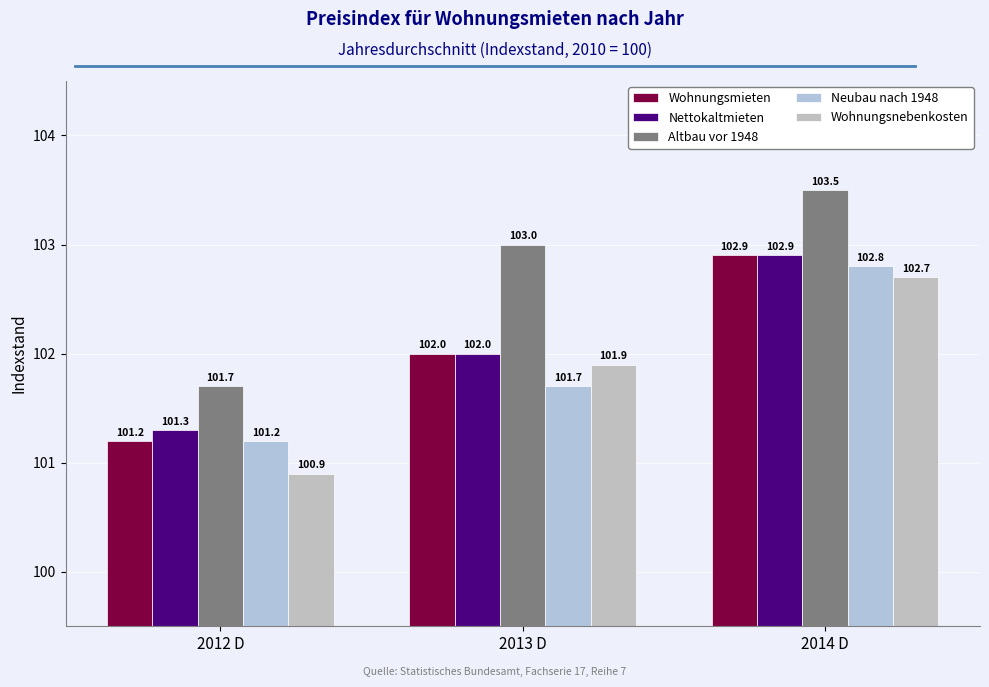

Reading left to right, transcribe all the data shown in this chart.

Wohnungsmieten: 2012 D=101.2	2013 D=102.0	2014 D=102.9
Nettokaltmieten: 2012 D=101.3	2013 D=102.0	2014 D=102.9
Altbau vor 1948: 2012 D=101.7	2013 D=103.0	2014 D=103.5
Neubau nach 1948: 2012 D=101.2	2013 D=101.7	2014 D=102.8
Wohnungsnebenkosten: 2012 D=100.9	2013 D=101.9	2014 D=102.7